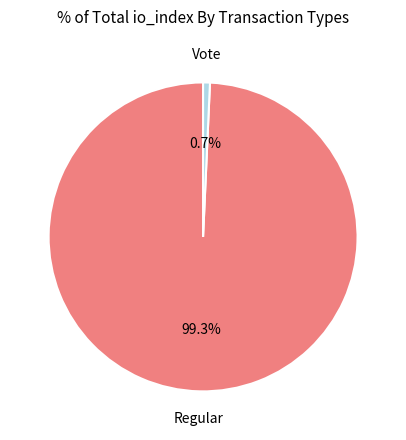

How many slices are in this pie chart?

2